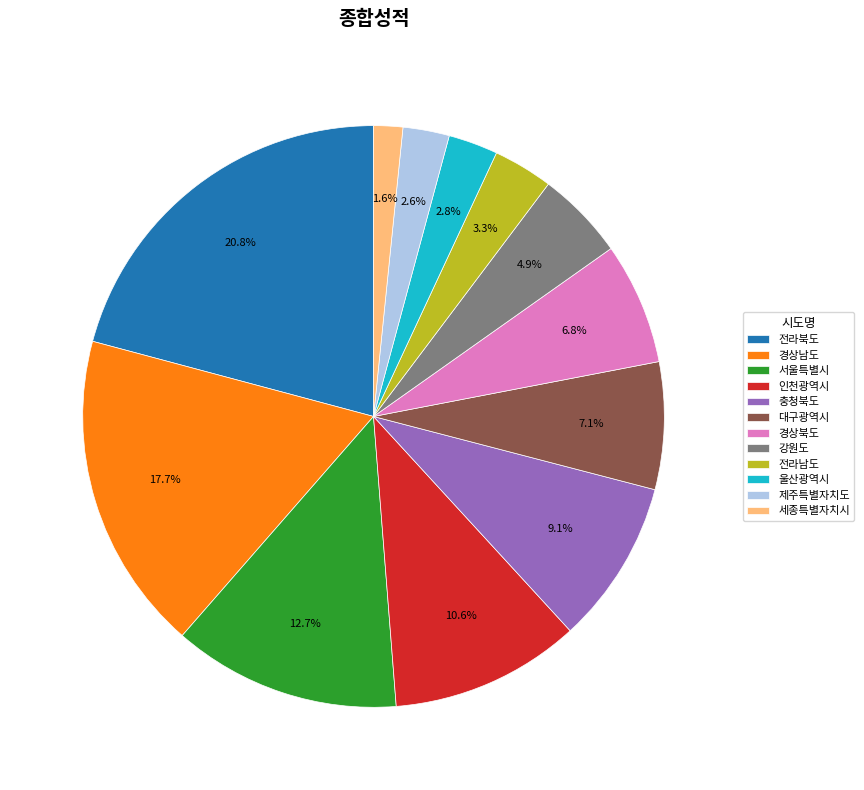

Which has a higher value, 전라북도 or 경상북도?

전라북도